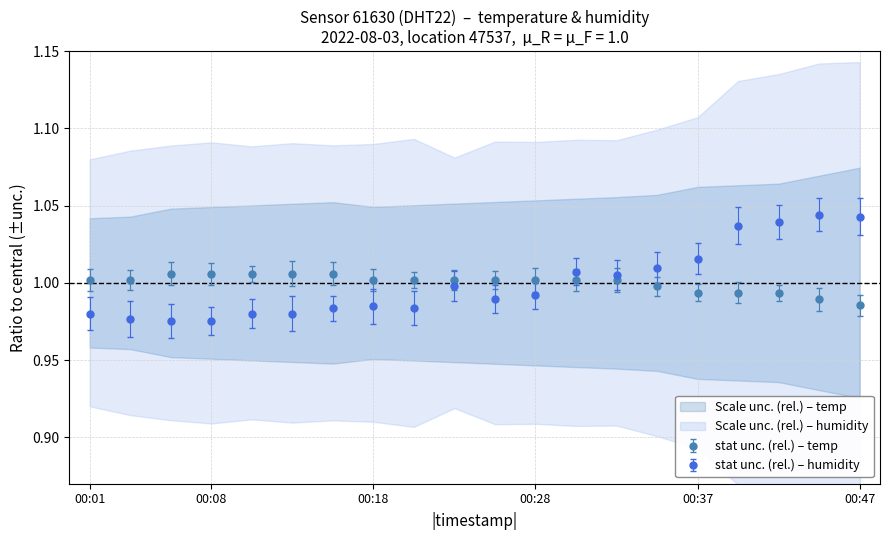

List the series in order of their peak value, lowest first.

temperature, humidity